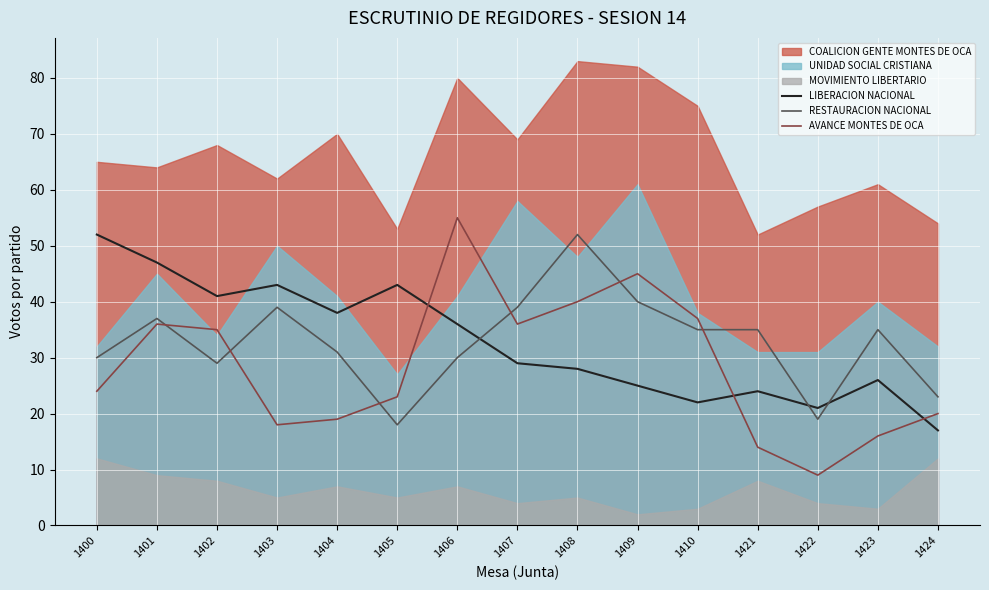

Which series has the widest spread of values?

AVANCE MONTES DE OCA